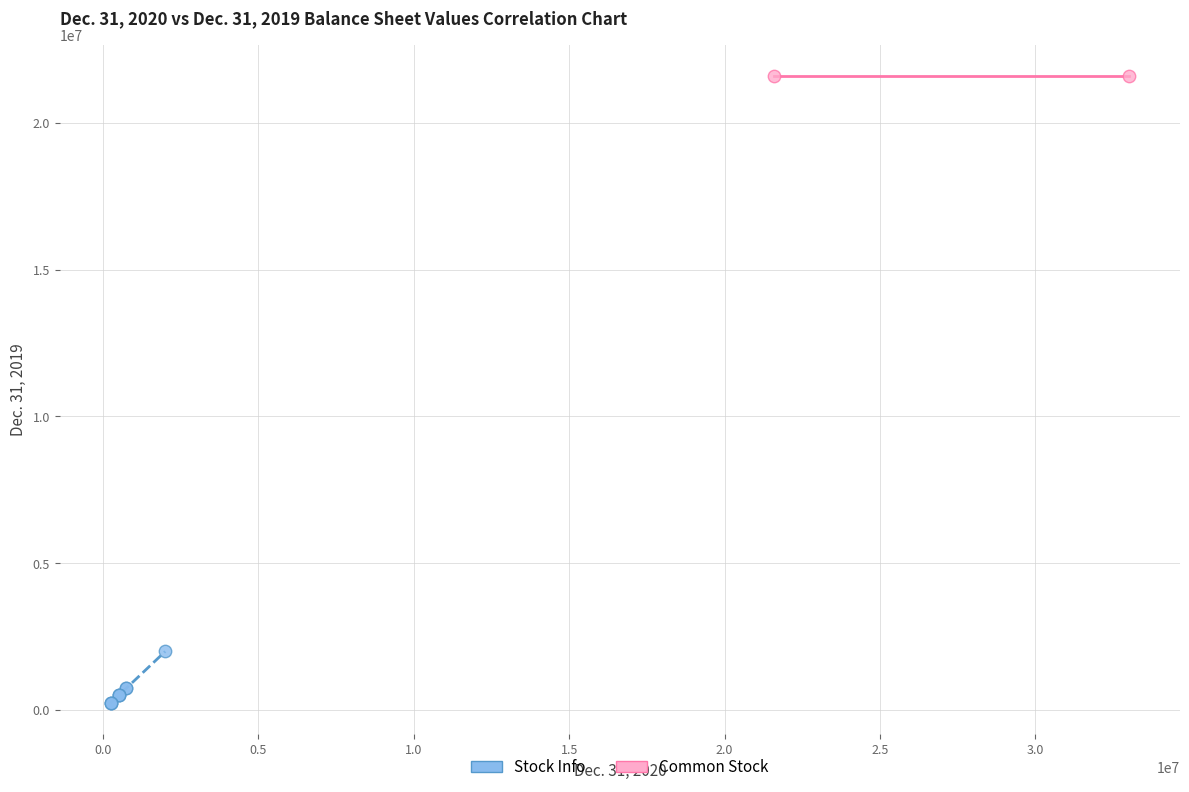

Which series reaches the minimum Y coordinate?

Stock Info